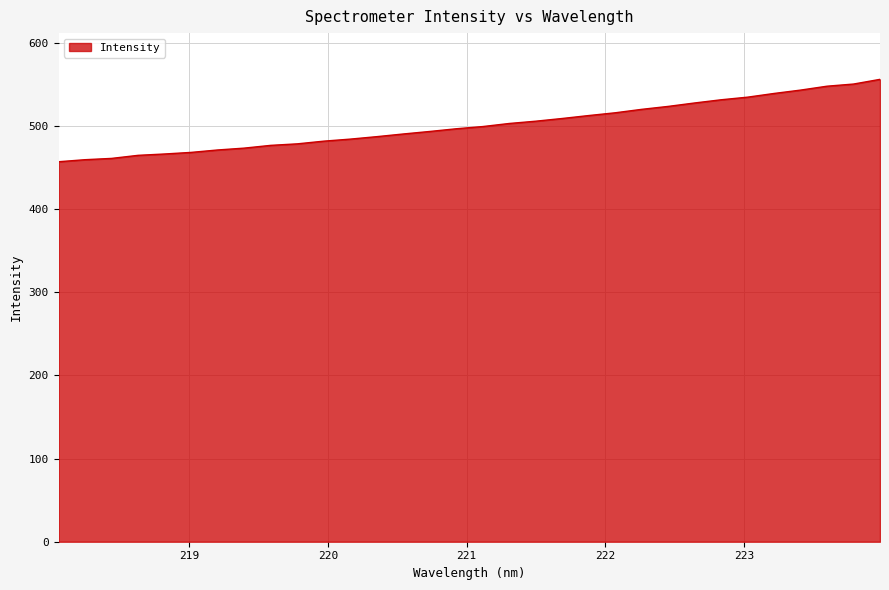

What is the minimum value shown in the chart?

456.7